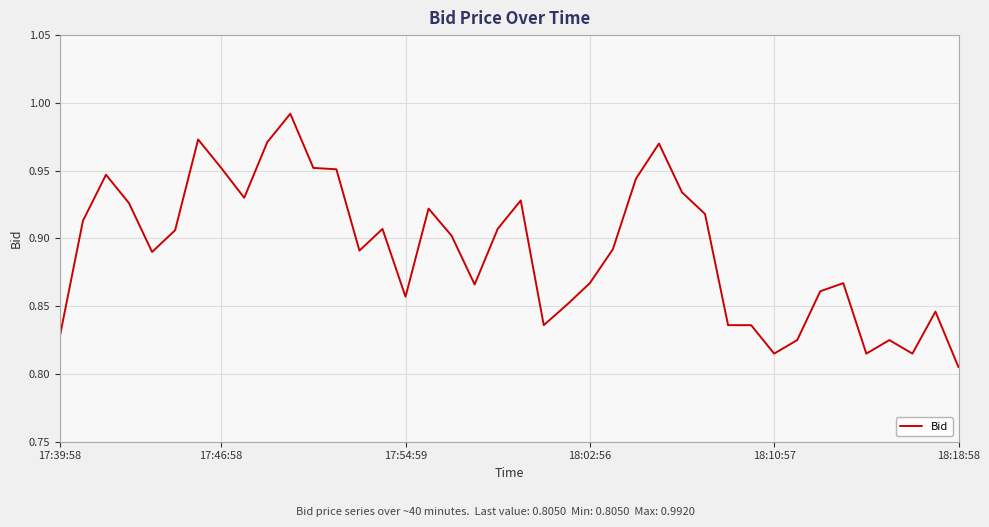

How many lines are shown in the chart?

1